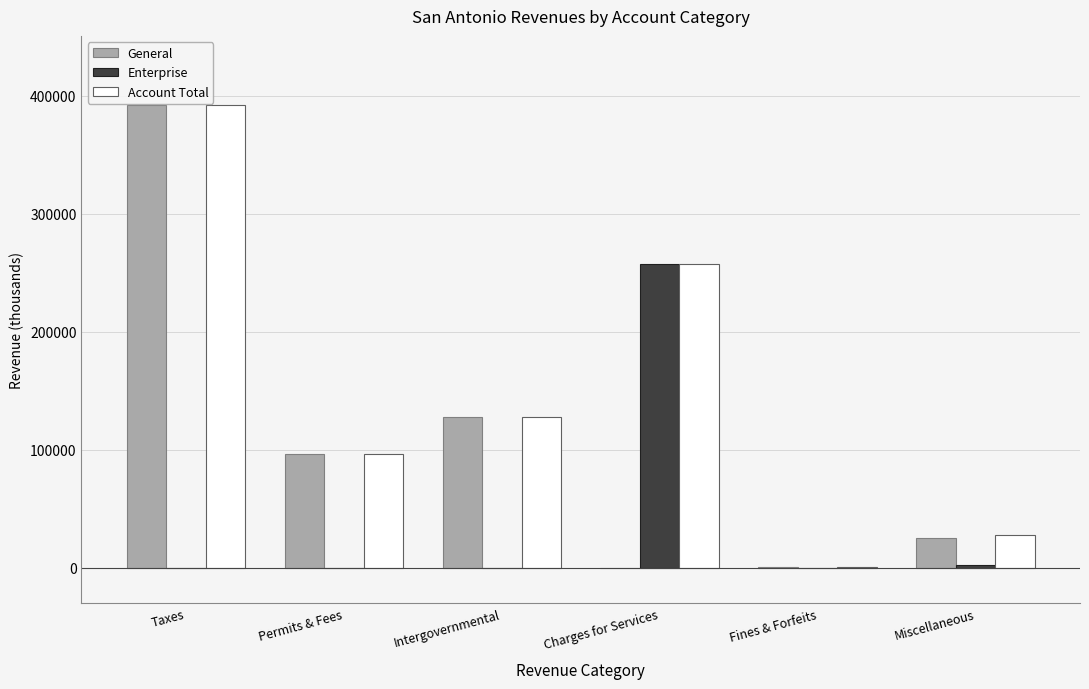

What is the maximum value shown in the chart?

392103